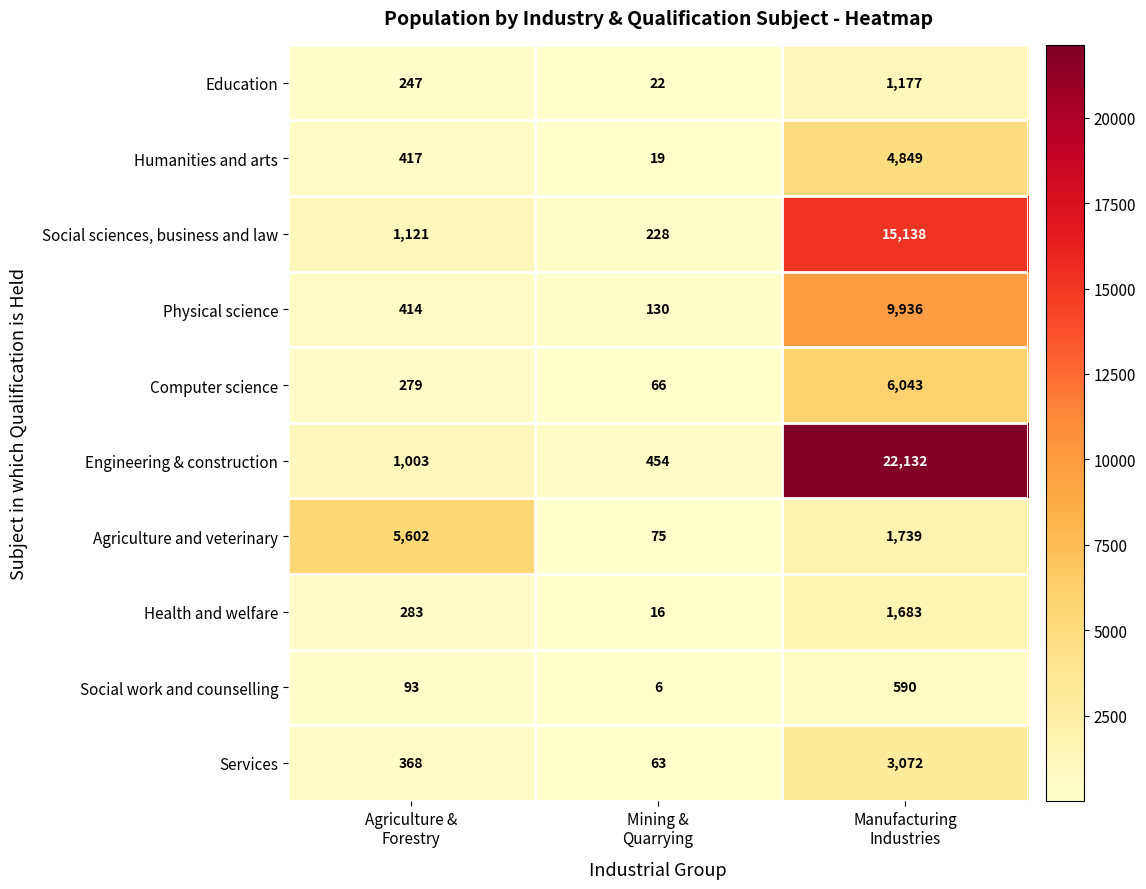

Reading right to left, list all the values displayed in this chart.

Education: 1177	22	247
Humanities and arts: 4849	19	417
Social sciences, business and law: 15138	228	1121
Physical science: 9936	130	414
Computer science: 6043	66	279
Engineering & construction: 22132	454	1003
Agriculture and veterinary: 1739	75	5602
Health and welfare: 1683	16	283
Social work and counselling: 590	6	93
Services: 3072	63	368